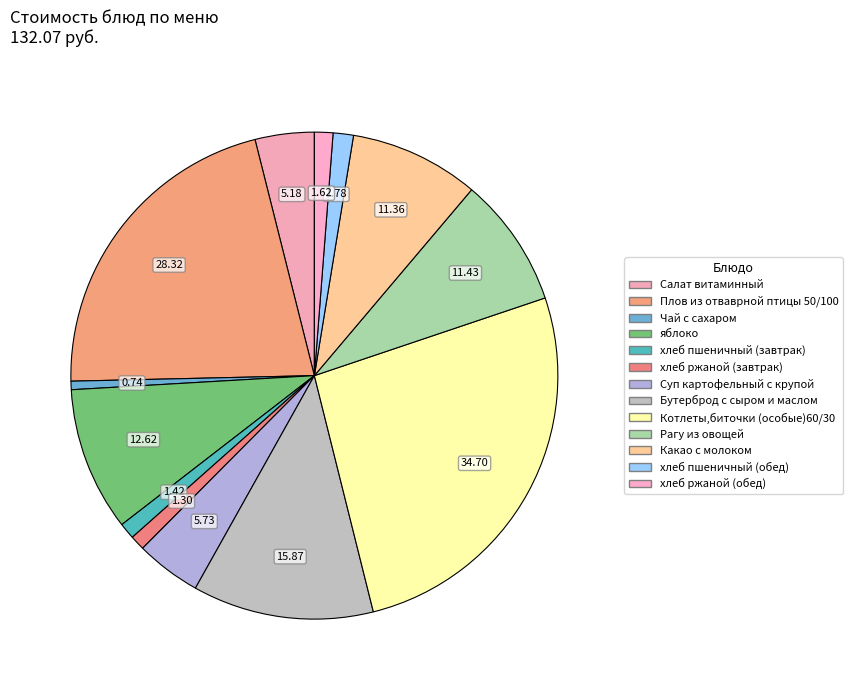

Which slice is the largest?

Котлеты,биточки (особые)60/30